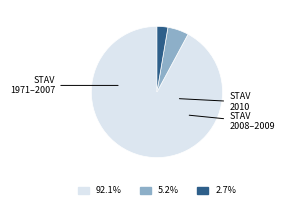

Is there a majority slice in this chart?

Yes